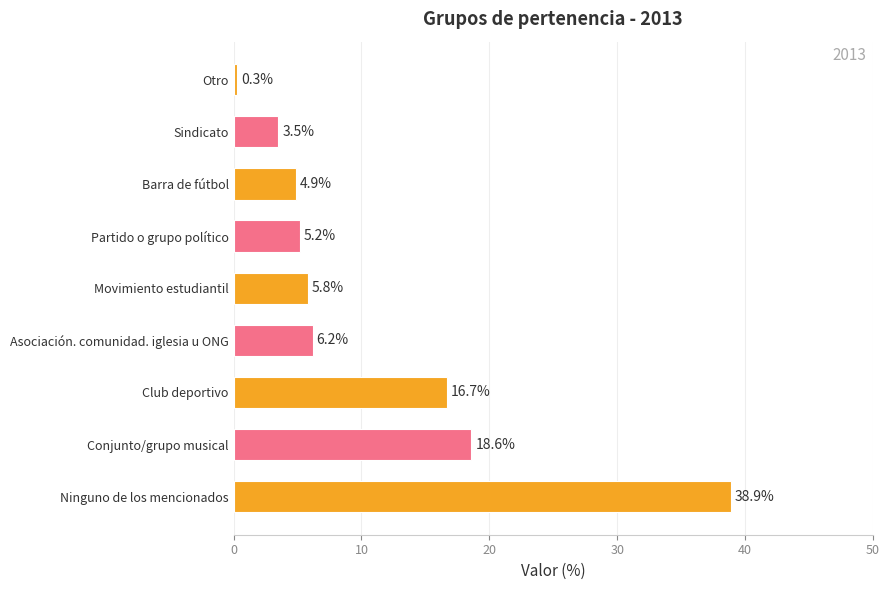

What is the minimum value shown in the chart?

0.3